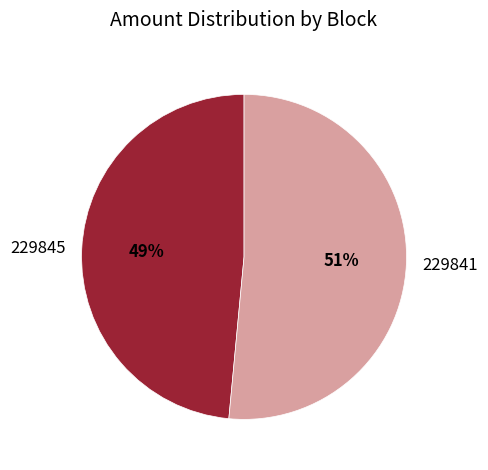

Is it true that 229841 is 91% of the pie?

False